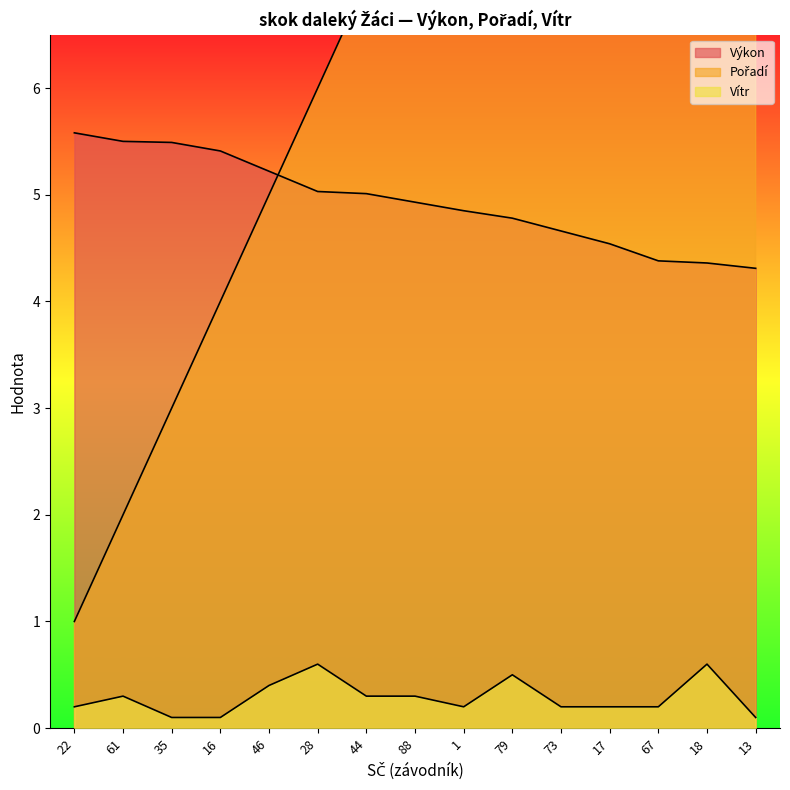

How many values in the Pořadí series exceed 8?

7